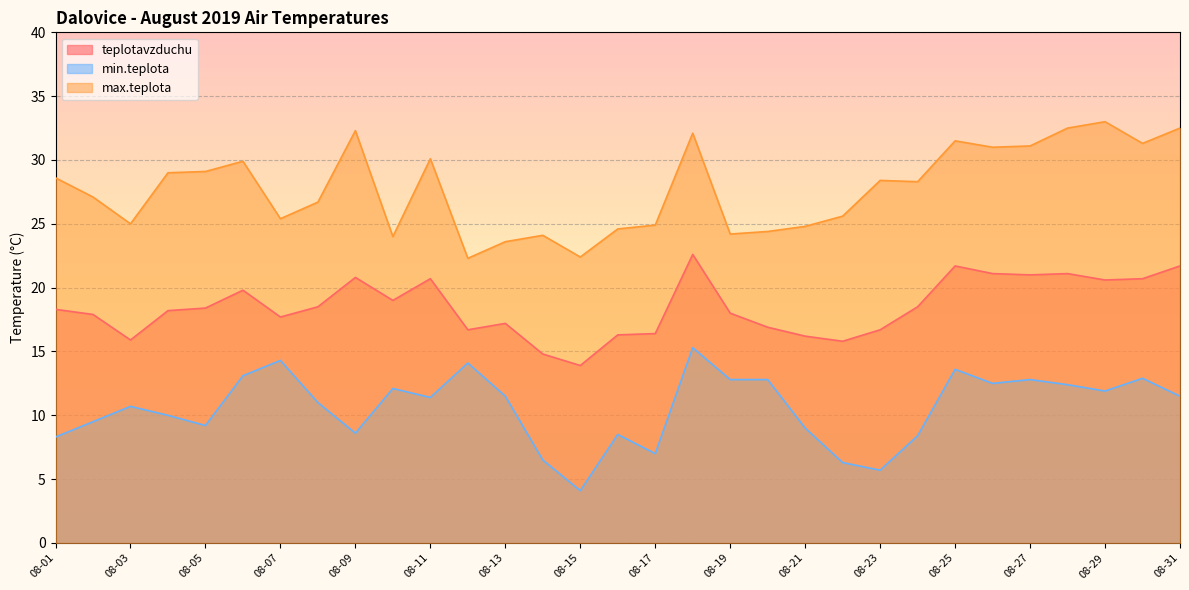

Reading left to right, extract all data points from this chart.

teplotavzduchu: 18.3	17.9	15.9	18.2	18.4	19.8	17.7	18.5	20.8	19.0	20.7	16.7	17.2	14.8	13.9	16.3	16.4	22.6	18.0	16.9	16.2	15.8	16.7	18.5	21.7	21.1	21.0	21.1	20.6	20.7	21.7
min.teplota: 8.3	9.5	10.7	10.0	9.2	13.1	14.3	11.0	8.6	12.1	11.4	14.1	11.5	6.5	4.1	8.5	7.0	15.3	12.8	12.8	9.0	6.3	5.7	8.4	13.6	12.5	12.8	12.4	11.9	12.9	11.5
max.teplota: 28.6	27.1	25.0	29.0	29.1	29.9	25.4	26.7	32.3	24.0	30.1	22.3	23.6	24.1	22.4	24.6	24.9	32.1	24.2	24.4	24.8	25.6	28.4	28.3	31.5	31.0	31.1	32.5	33.0	31.3	32.5